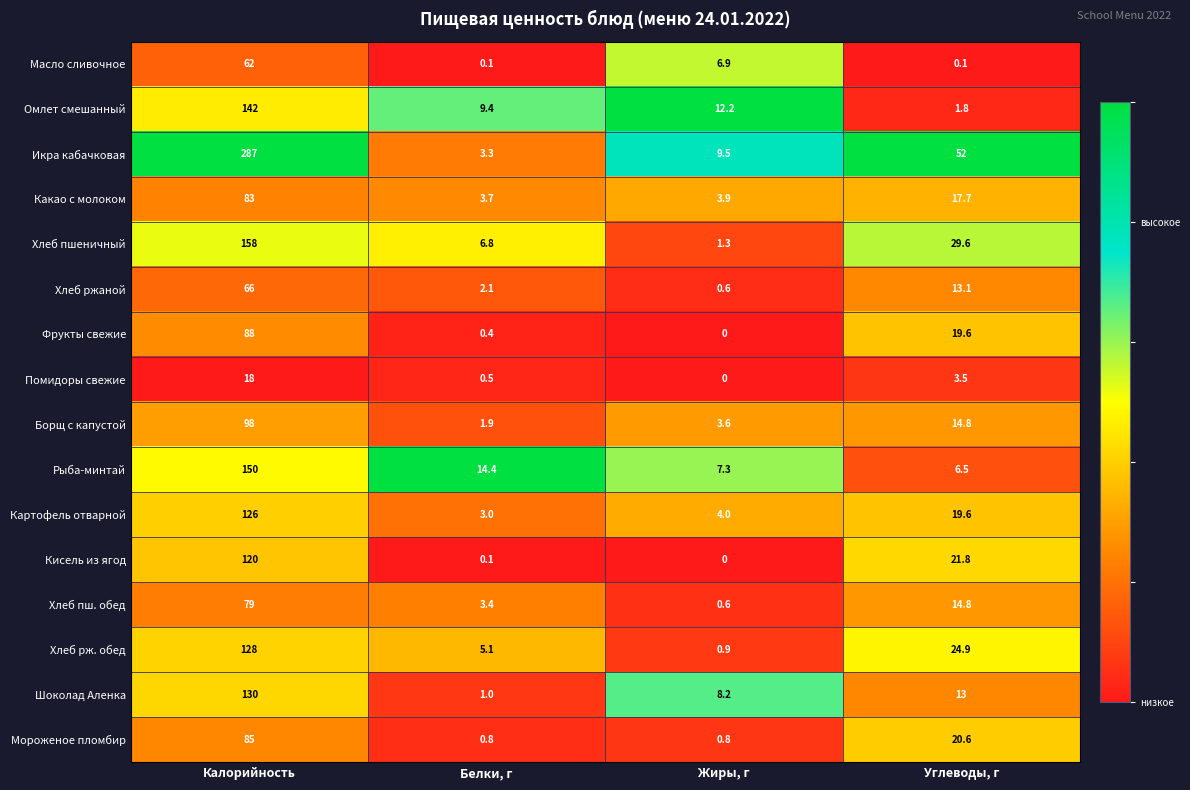

Is the value of Хлеб рж. обед at Калорийность greater than the value of Хлеб пшеничный at Углеводы, г?

Yes